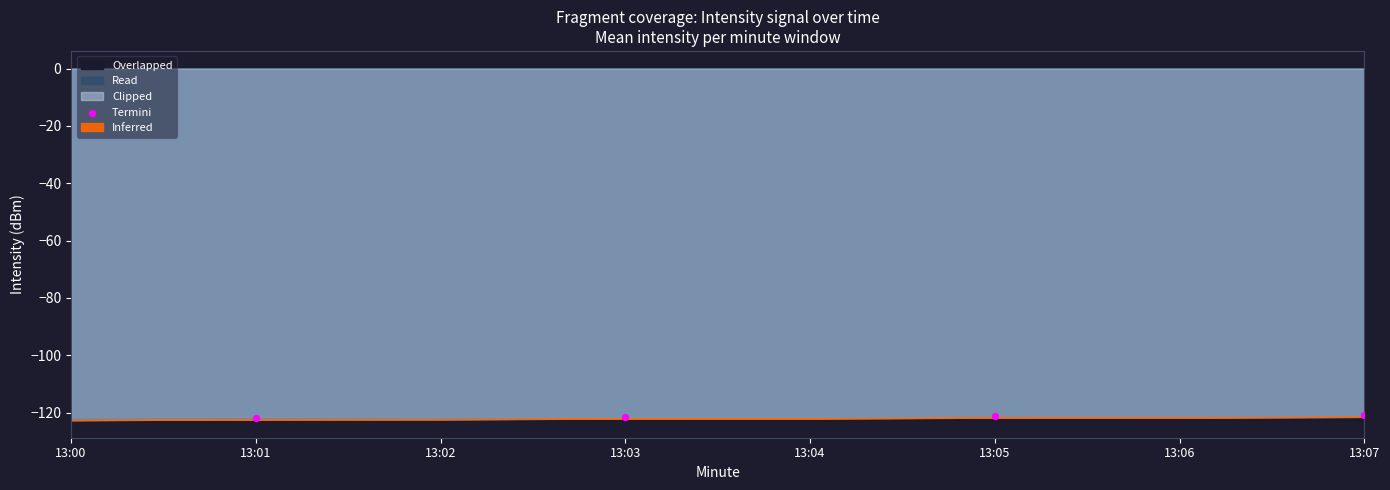

What is the range of Y values (max minus min)?

0.9